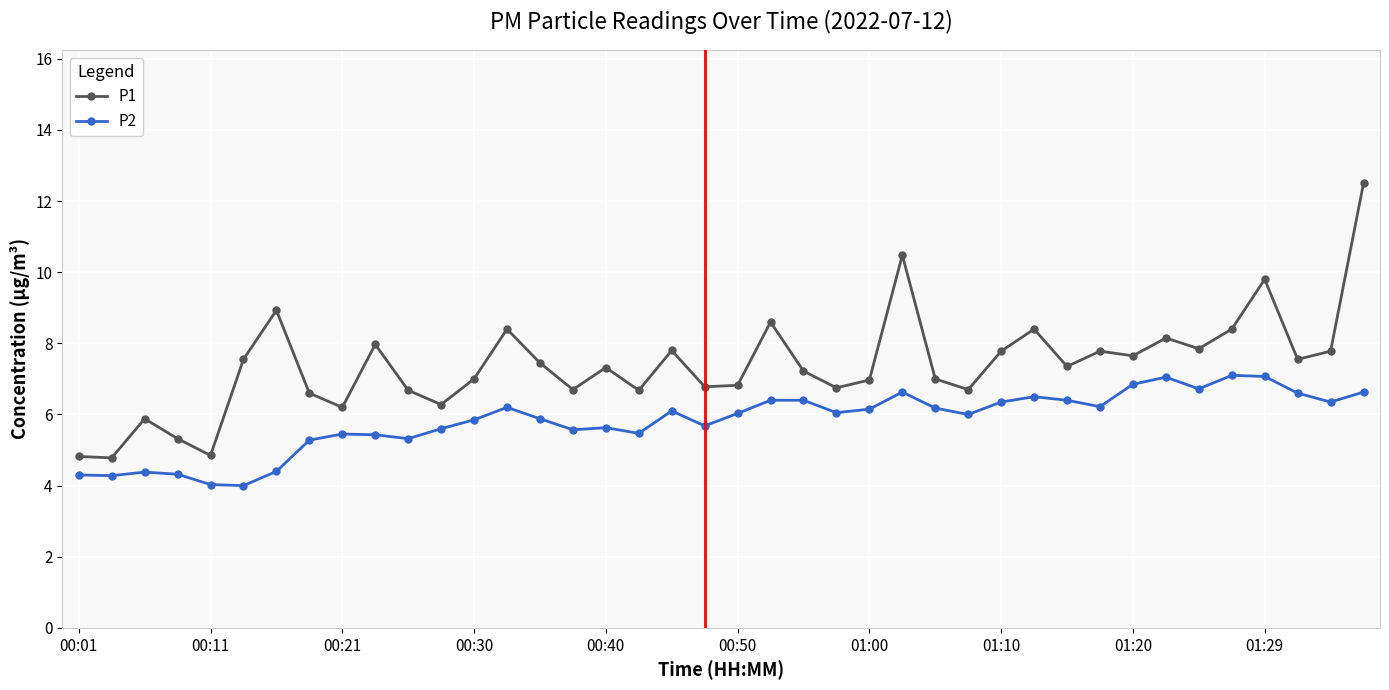

What is the difference between the maximum and minimum values in the P1 series?

7.7